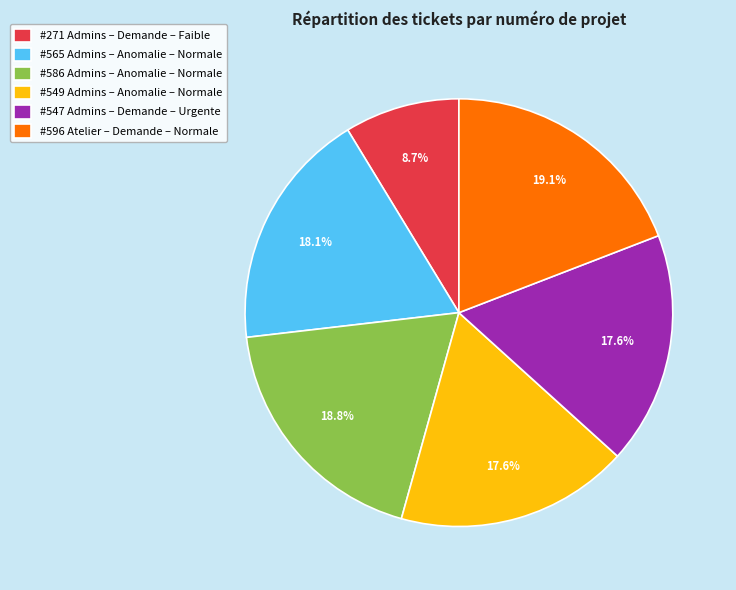

What is the total percentage of #271 Admins – Demande – Faible and #549 Admins – Anomalie – Normale?

26.3%